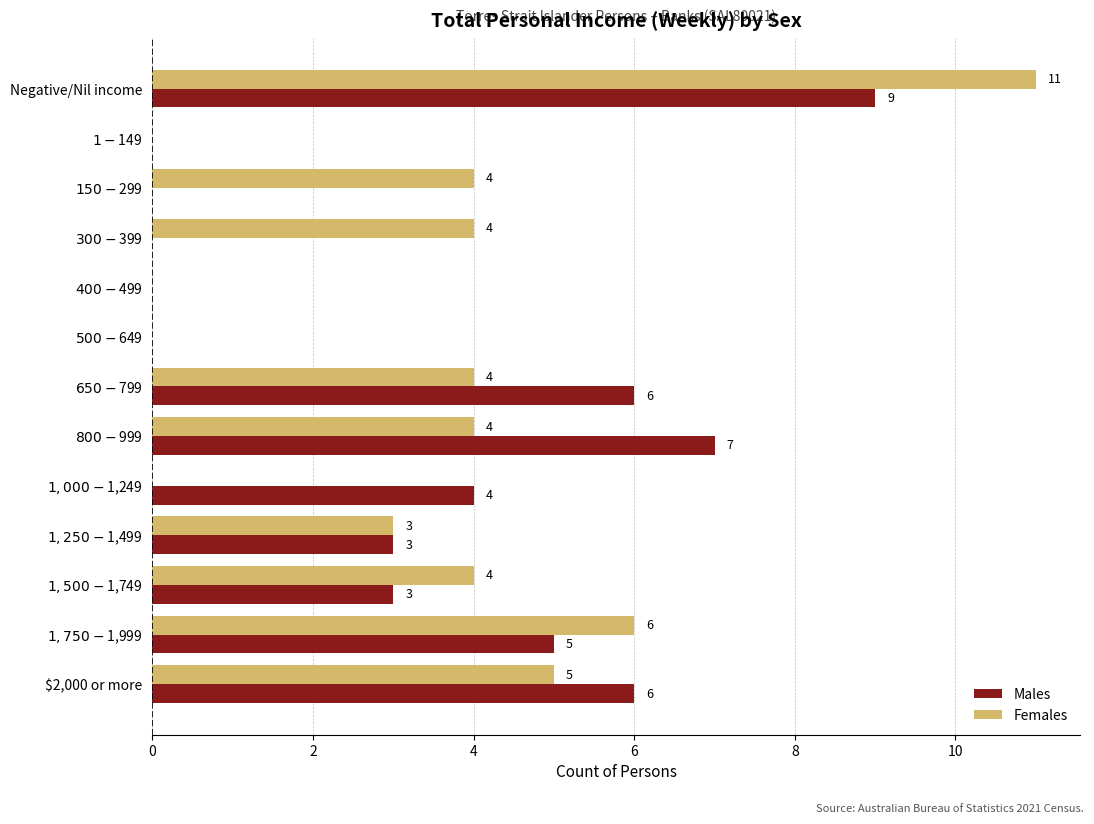

What are all the series names shown in the legend?

Males, Females